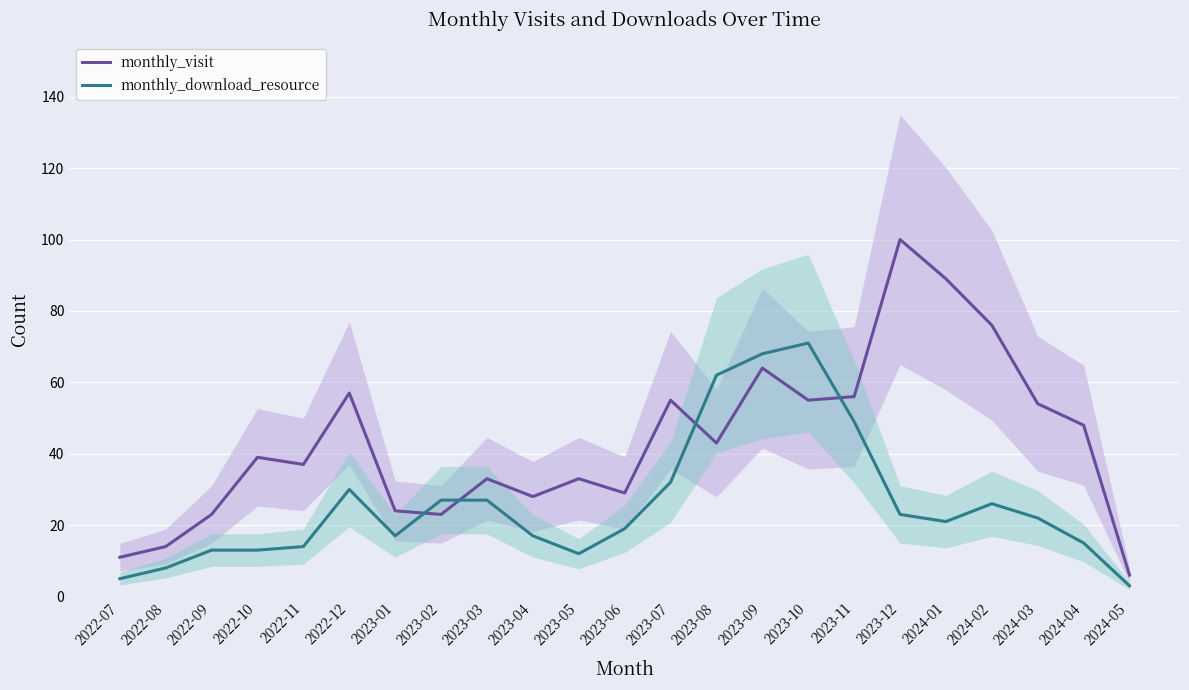

Reading left to right, list all the values displayed in this chart.

monthly_visit: 11	14	23	39	37	57	24	23	33	28	33	29	55	43	64	55	56	100	89	76	54	48	6
monthly_download_resource: 5	8	13	13	14	30	17	27	27	17	12	19	32	62	68	71	49	23	21	26	22	15	3